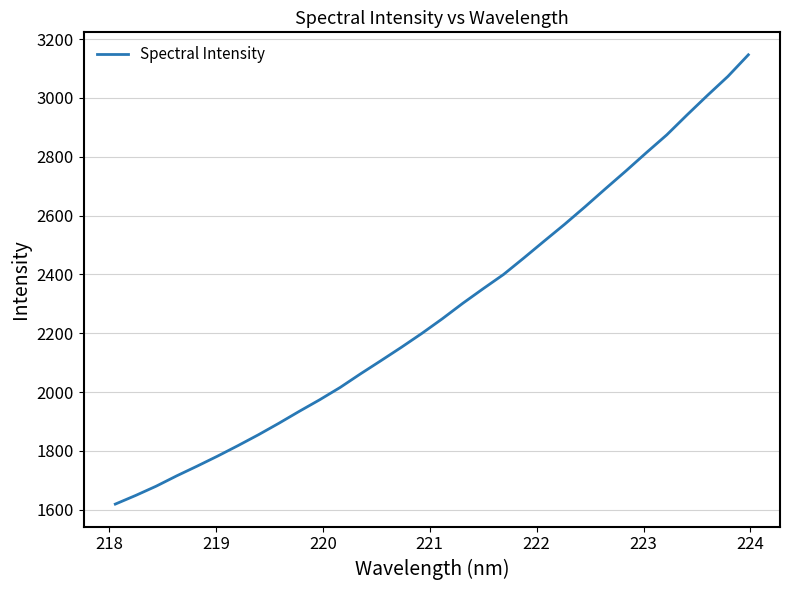

What is the difference between the maximum and minimum values?

1527.5